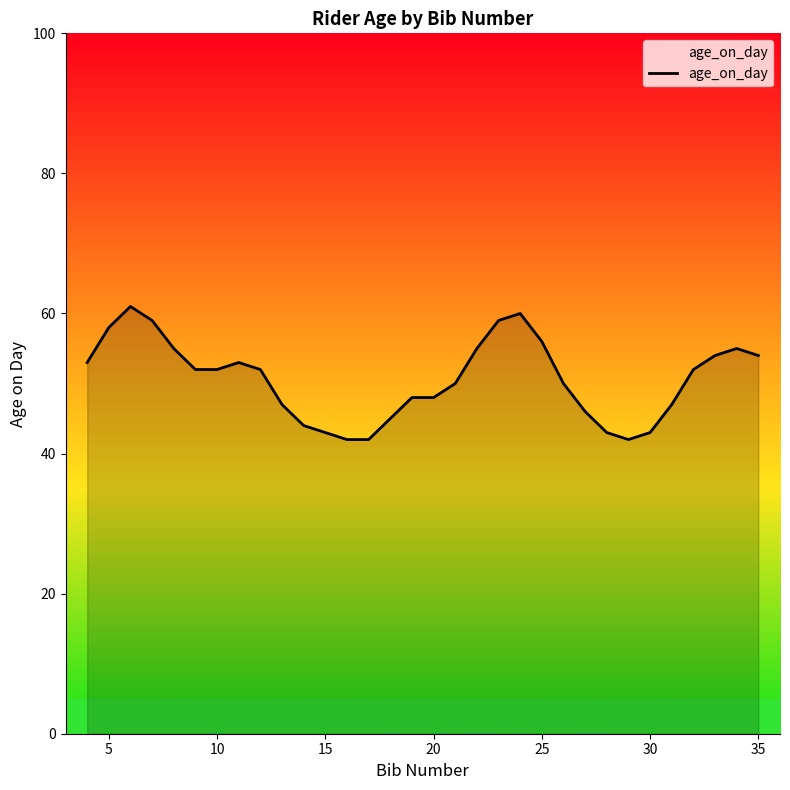

What is the greatest value displayed?

61